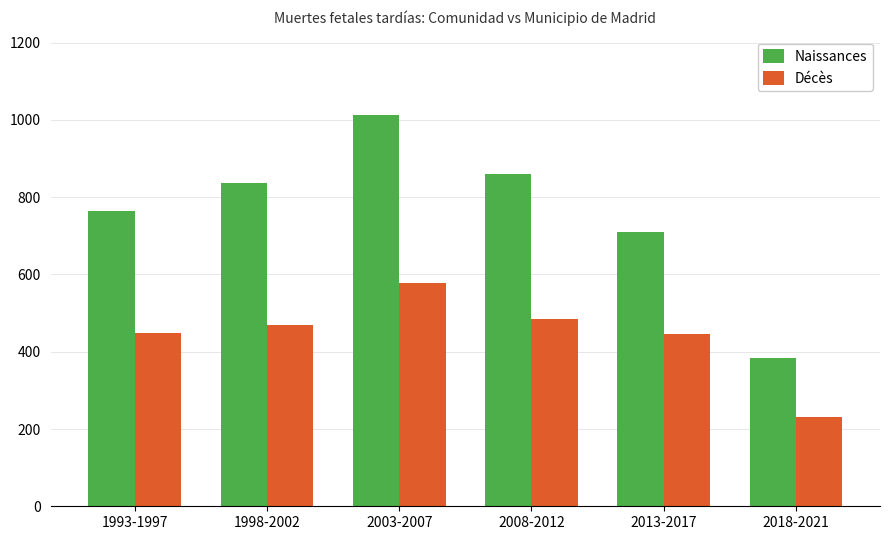

What is the average value of the Naissances series?

762